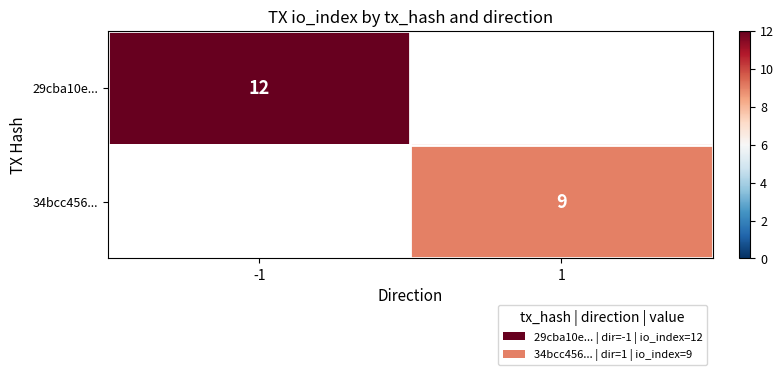

The 29cba10e... series shows 12 at -1. True or false?

True